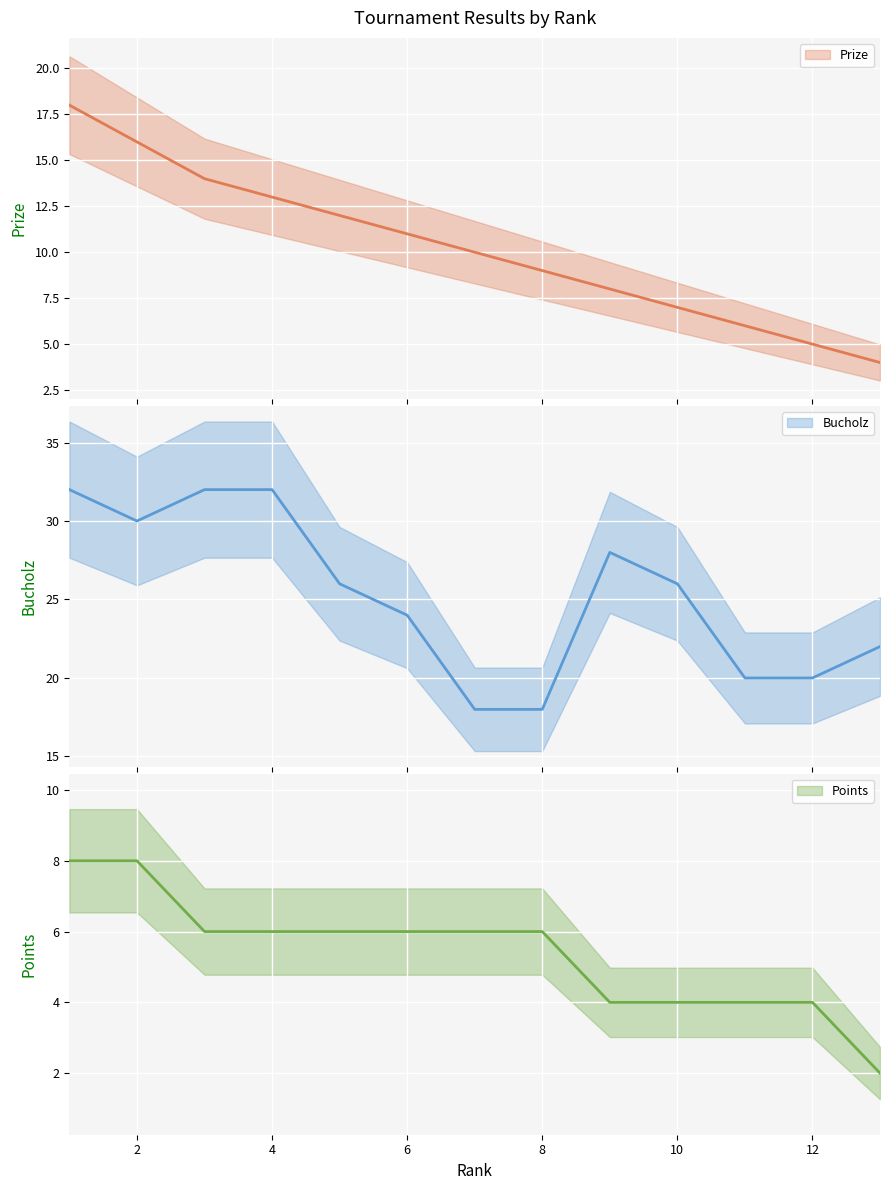

At how many categories does at least one series exceed 2?

13